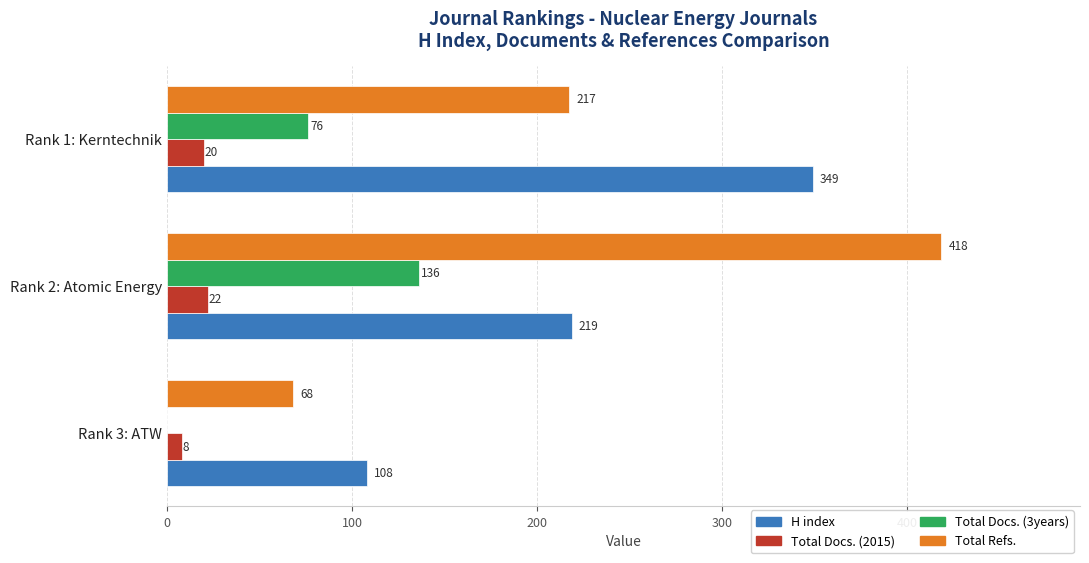

Which series has the largest total across all categories?

Total Refs.